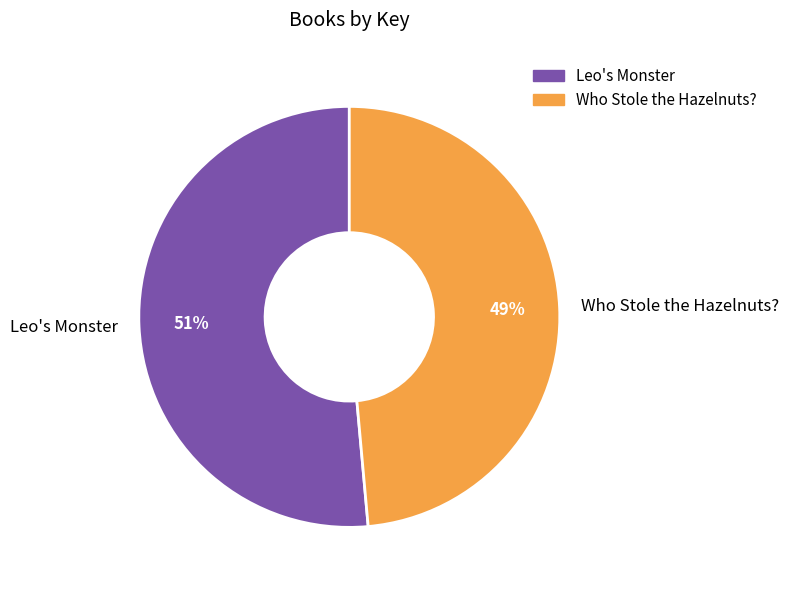

Is the sum of Who Stole the Hazelnuts? and Leo's Monster greater than half?

Yes